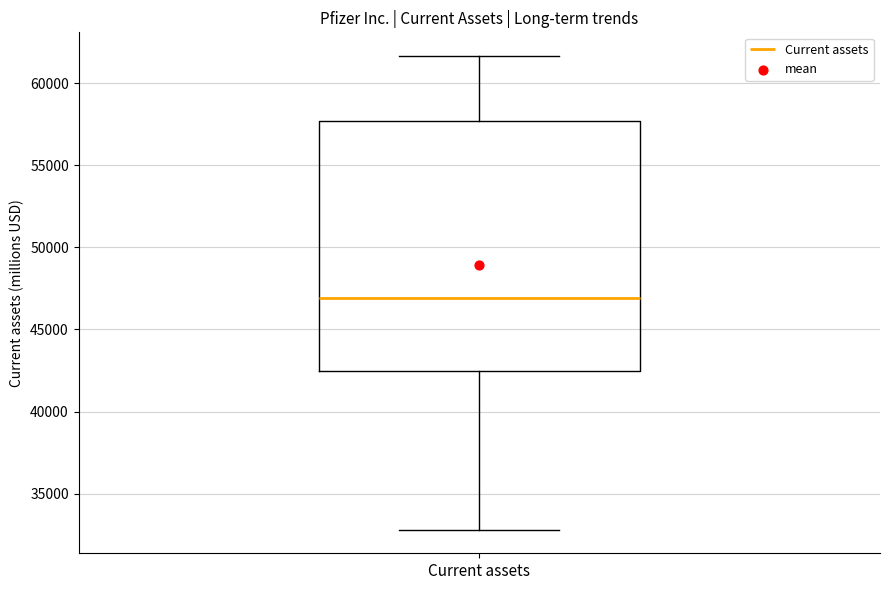

Where does the lower whisker of the box for Current assets end on the y-axis? The values are not printed on the chart, so give them approximately, as read against the axis.

33000